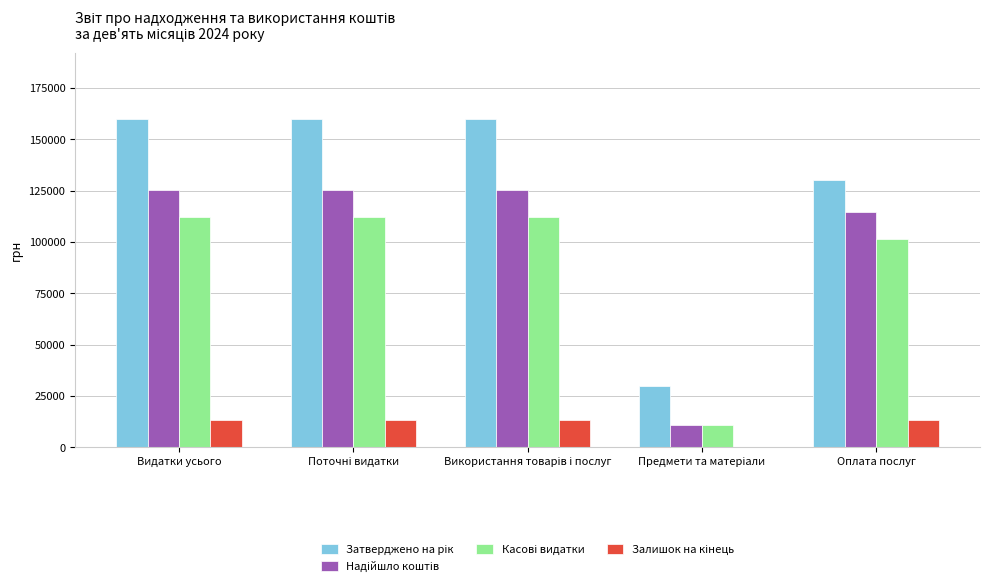

Count the number of data series in this chart.

4